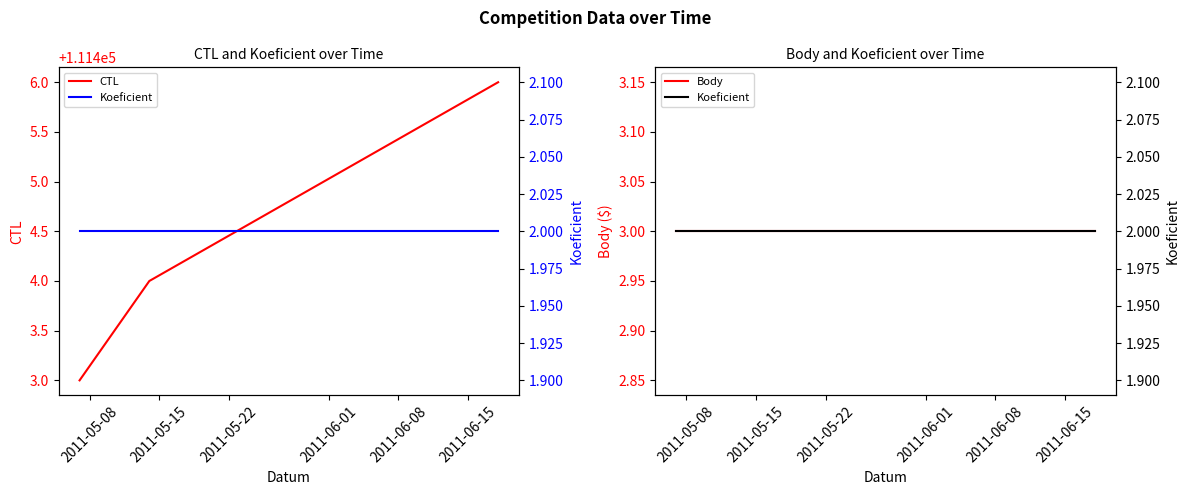

Which series has the largest range (max minus min)?

CTL